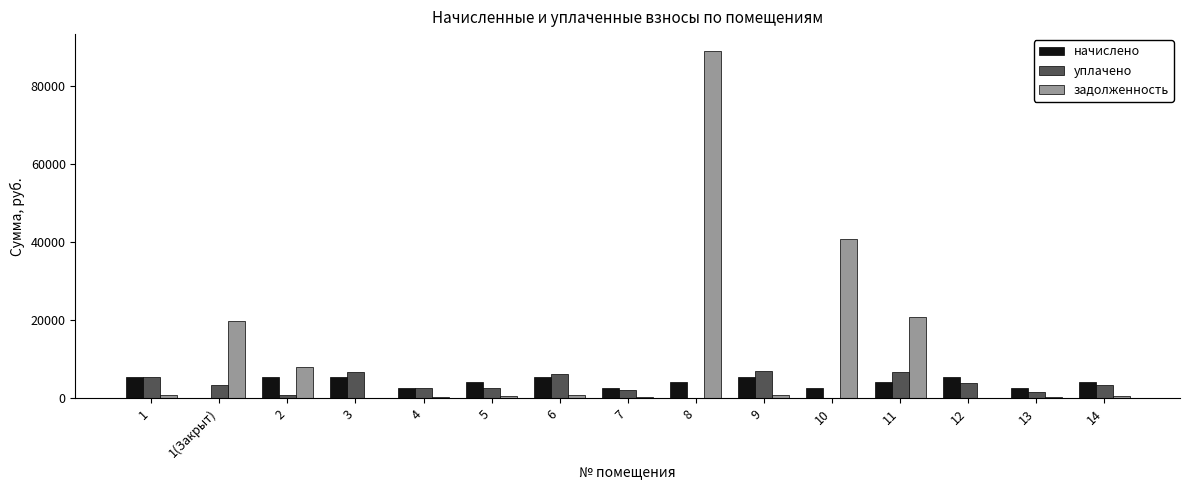

At which category is the sum across all series the highest?

8